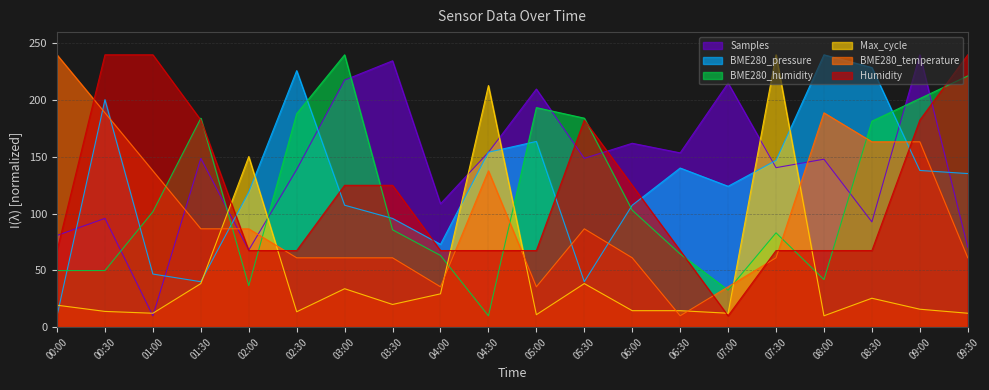

Reading left to right, extract all data points from this chart.

Samples: 80.8	95.9	10.0	148.8	67.9	138.9	217.8	234.7	108.7	154.1	209.8	148.8	162.0	153.6	215.1	140.5	148.0	92.7	240.0	70.5
BME280_pressure: 10.0	200.5	46.8	40.0	119.1	226.1	107.5	95.8	73.0	154.2	163.7	40.0	107.5	140.2	124.1	147.0	240.0	228.8	138.1	135.4
BME280_humidity: 49.9	49.9	101.7	184.2	36.6	188.2	240.0	85.8	63.2	10.0	193.5	184.2	103.1	64.5	32.6	83.1	41.9	181.5	201.4	221.4
Max_cycle: 19.4	13.9	12.3	38.4	150.3	13.5	33.9	20.0	29.4	212.9	11.0	38.4	14.5	14.5	12.3	240.0	10.0	25.5	15.8	12.3
BME280_temperature: 240.0	188.9	137.8	86.7	86.7	61.1	61.1	61.1	35.6	137.8	35.6	86.7	61.1	10.0	35.6	61.1	188.9	163.3	163.3	61.1
Humidity: 67.5	240.0	240.0	182.5	67.5	67.5	125.0	125.0	67.5	67.5	67.5	182.5	125.0	67.5	10.0	67.5	67.5	67.5	182.5	240.0